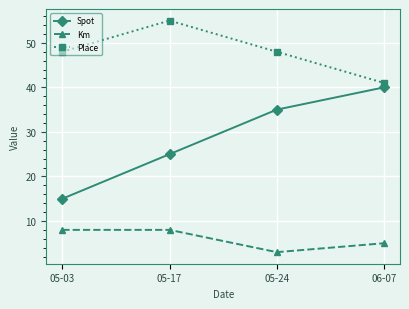

The Spot series shows 15 at 05-03. True or false?

True